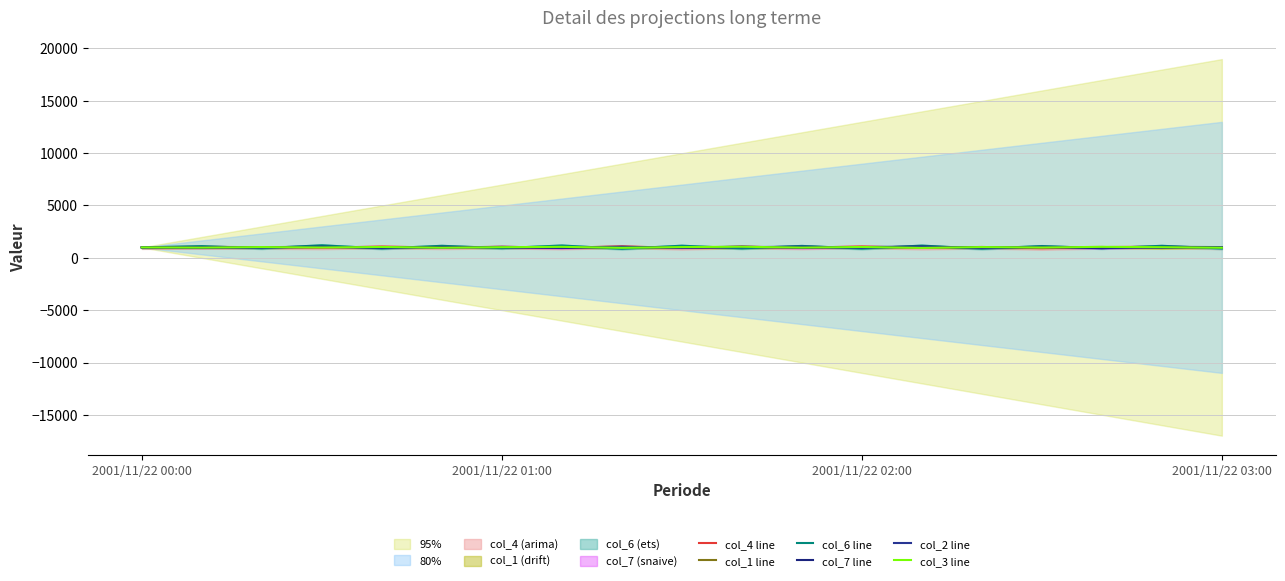

What is the value of the col_1 line point at the 13th from the left?

979